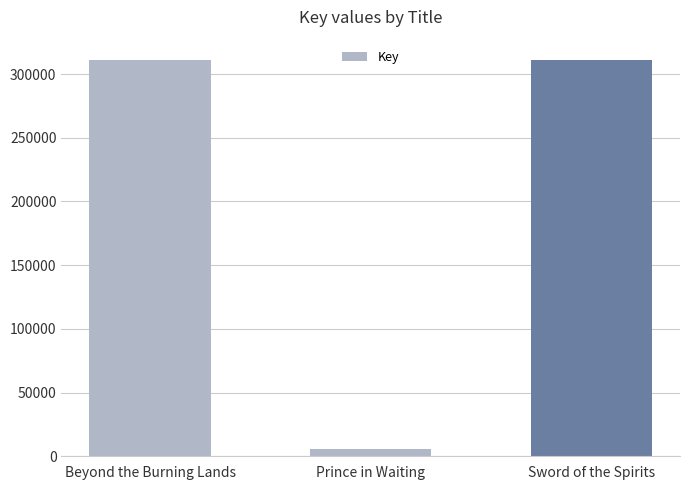

How many bars are there in total?

3